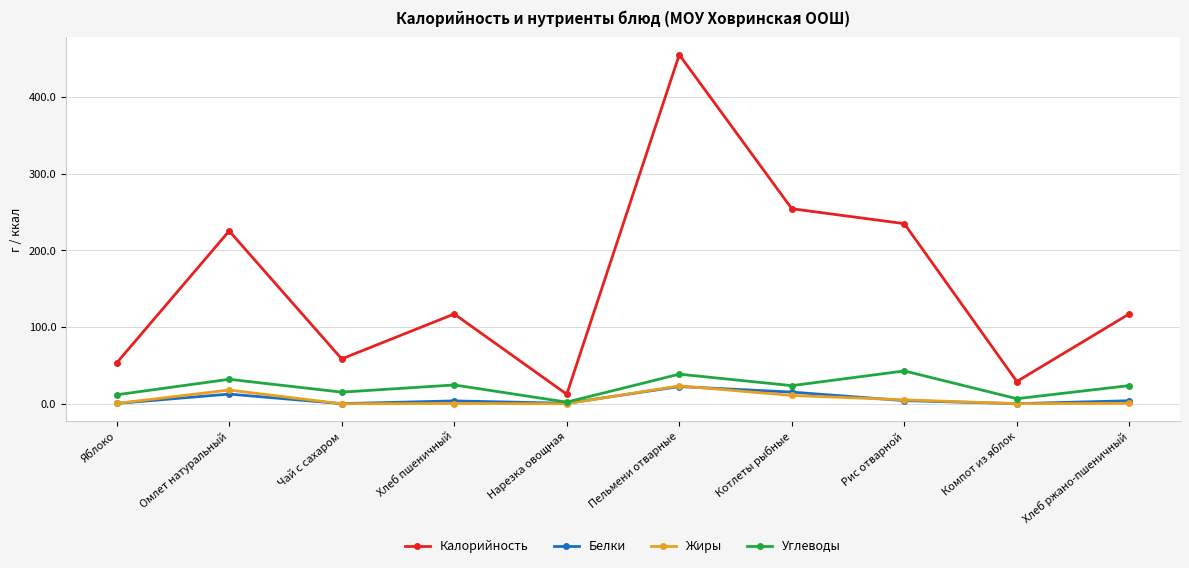

At which category is the sum across all series the highest?

Пельмени отварные